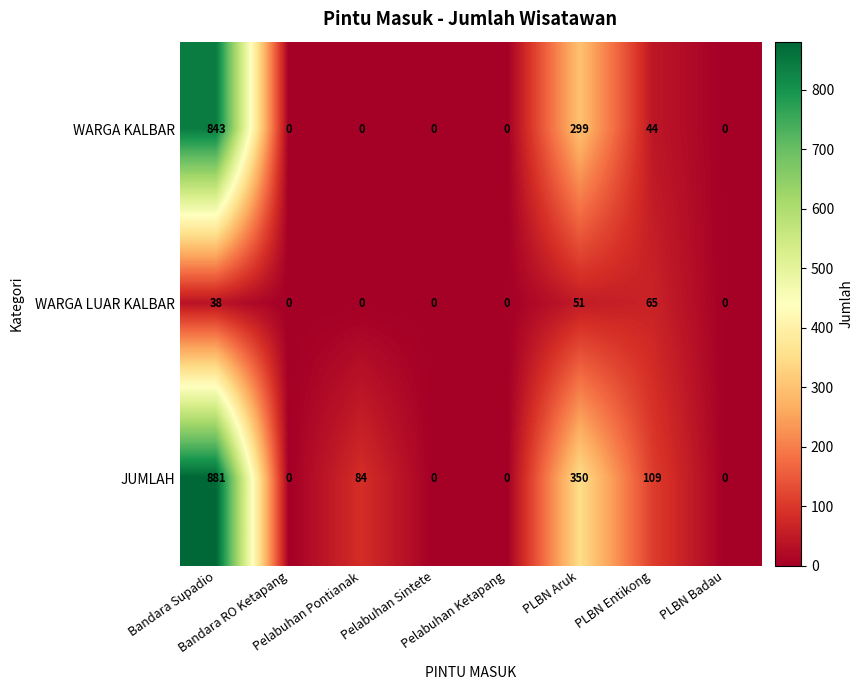

What is the greatest value displayed?

881